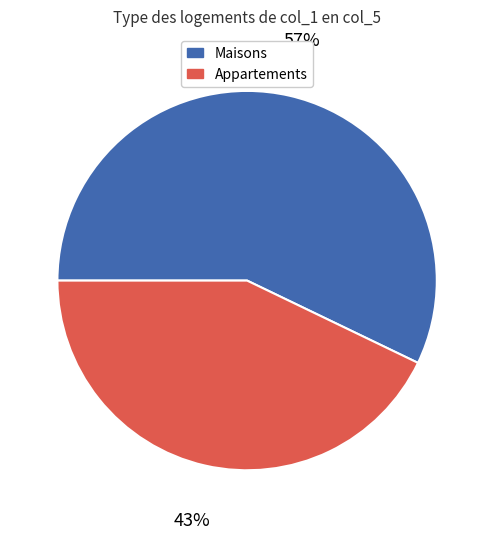

Do Maisons and Appartements together represent more than half of the pie?

Yes